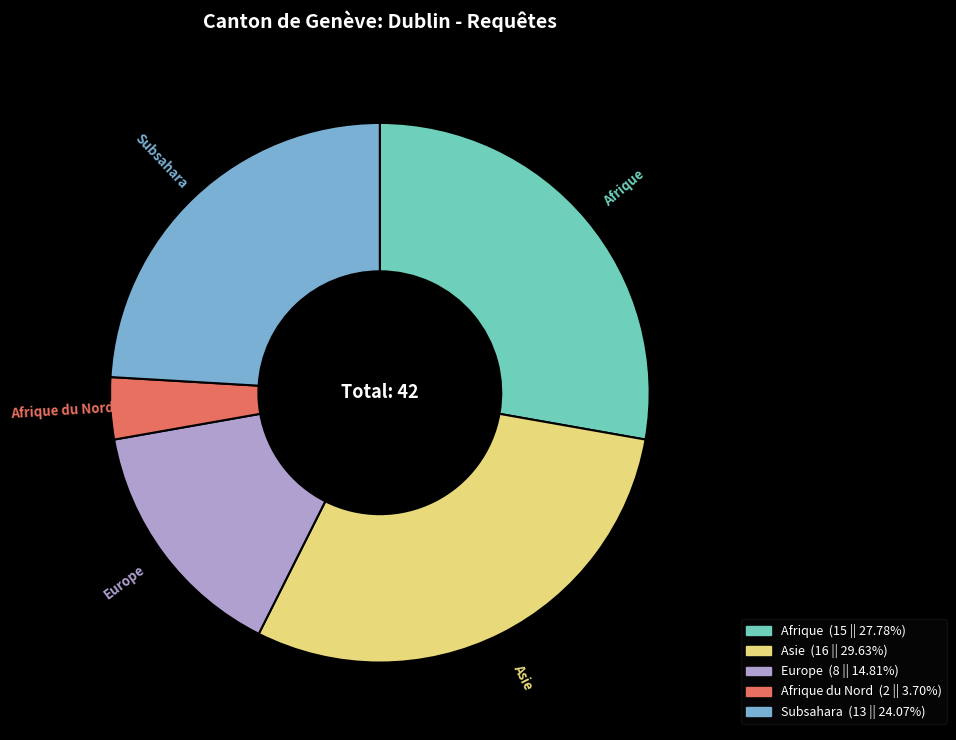

Does any single category account for the majority?

No